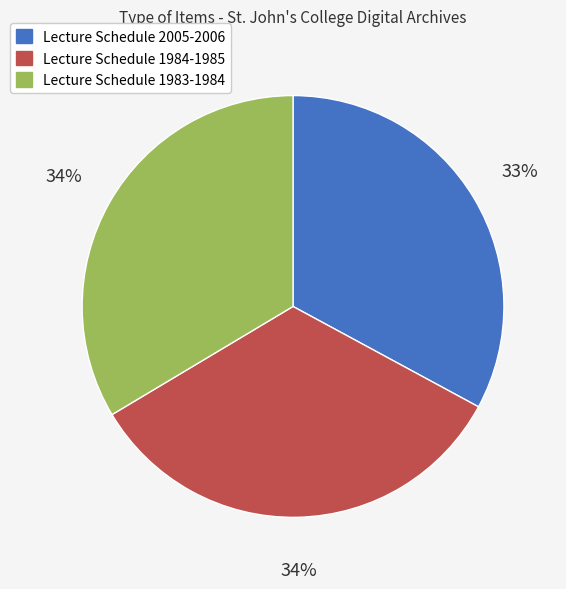

Between Lecture Schedule 2005-2006 and Lecture Schedule 1984-1985, which is larger?

Lecture Schedule 1984-1985